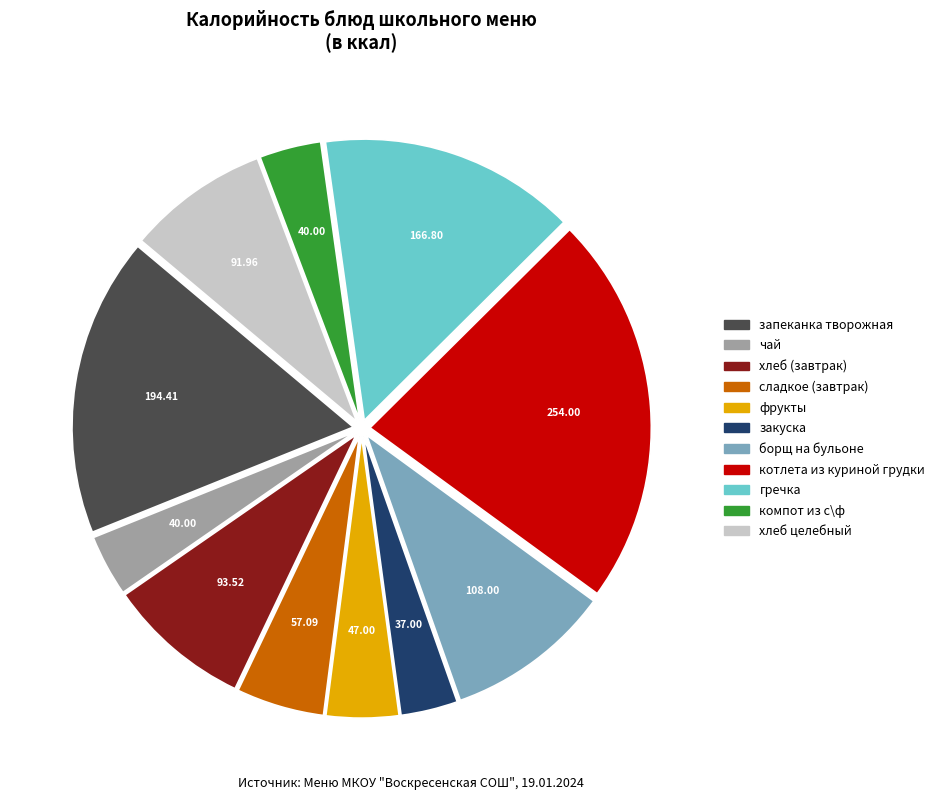

Approximately how many times larger is the value at сладкое (завтрак) compared to гречка?

0.3